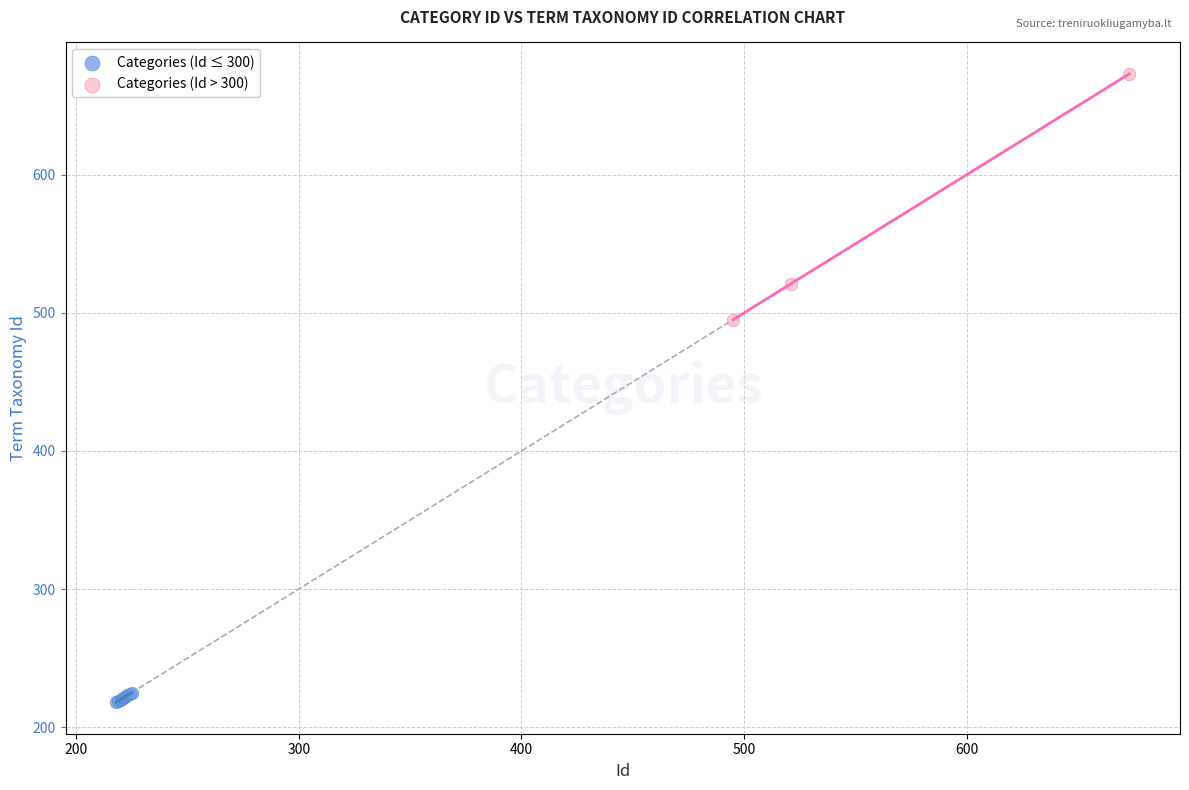

What are all the series names shown in the legend?

Categories (Id ≤ 300), Categories (Id > 300)